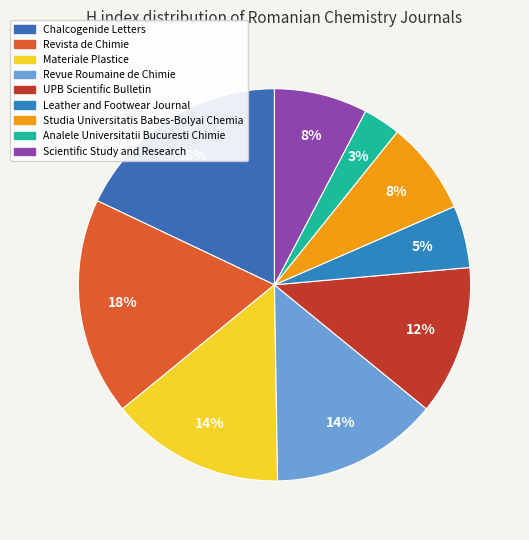

Is it true that UPB Scientific Bulletin is 1% of the pie?

False